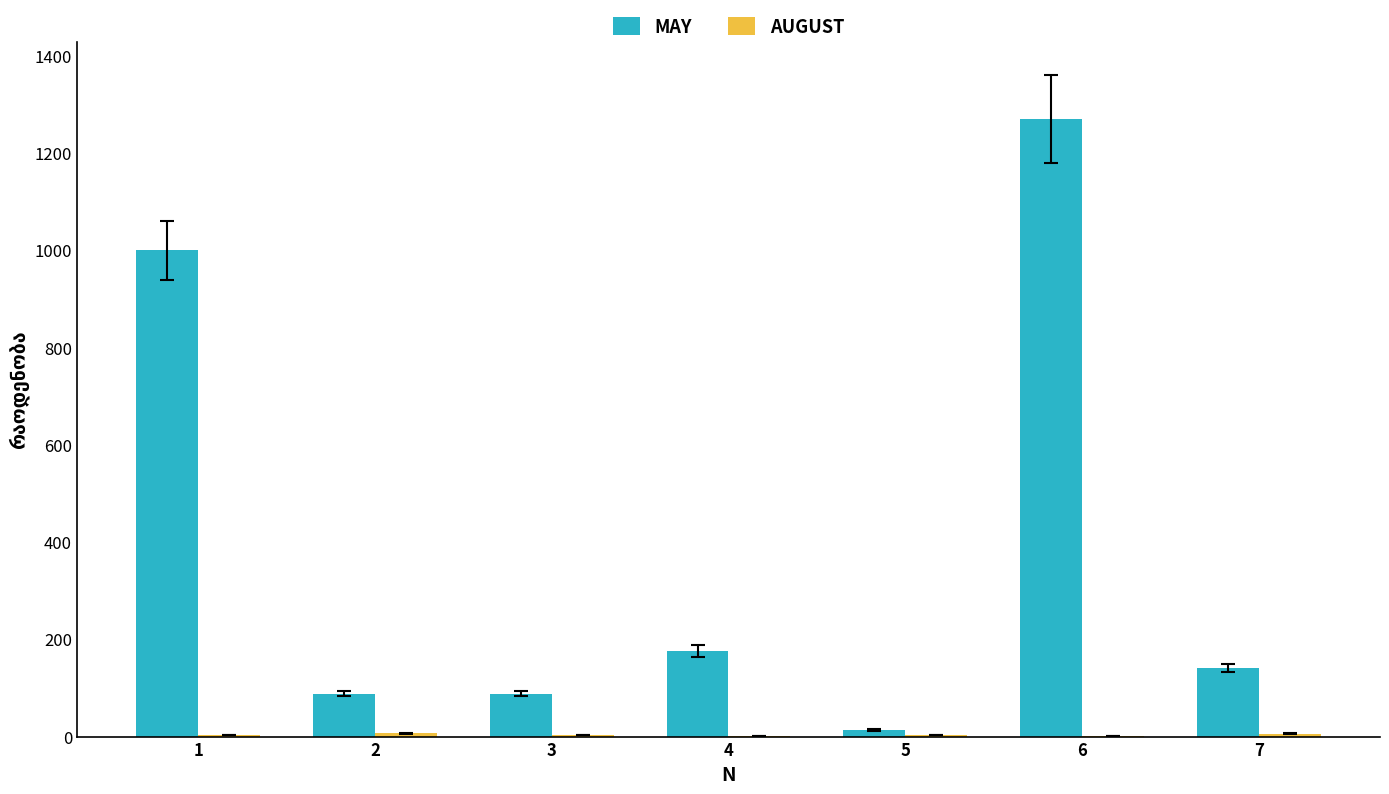

At which category does the chart reach its peak across all series?

6